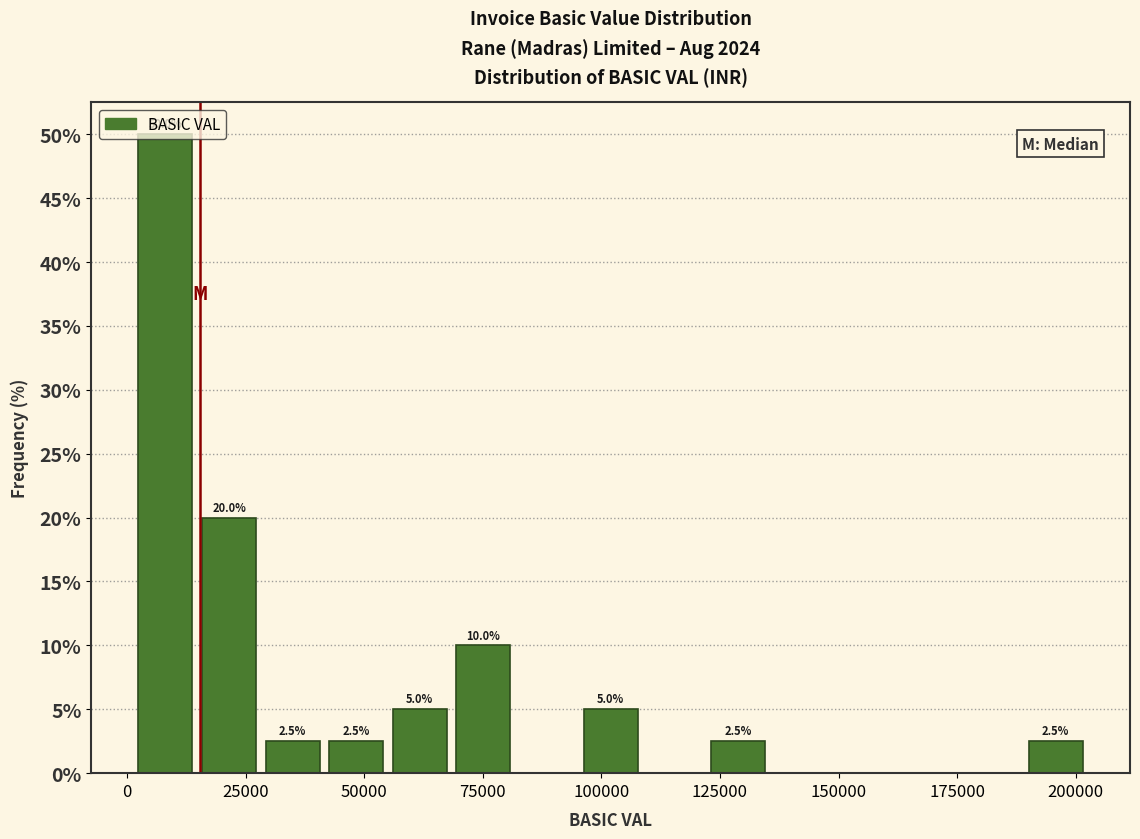

Read against the x-axis, roughly where is the centre of the tallest bar?

10000